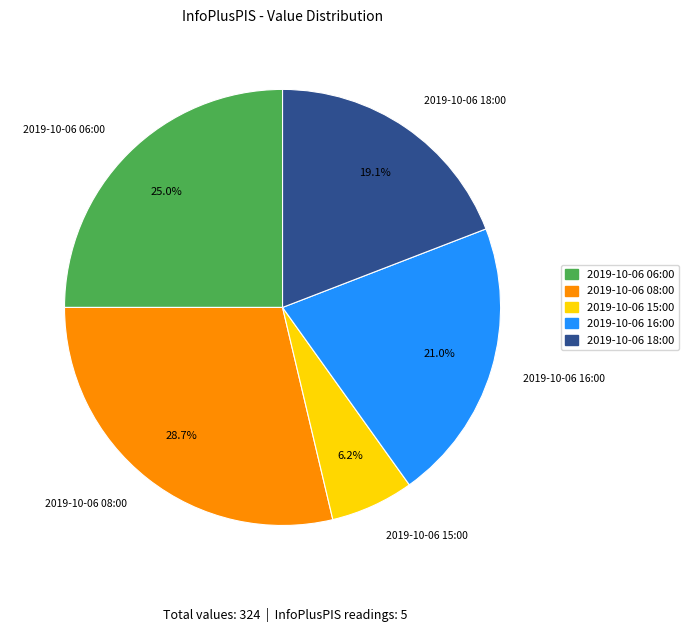

To the nearest percent, what is the average slice percentage?

20%